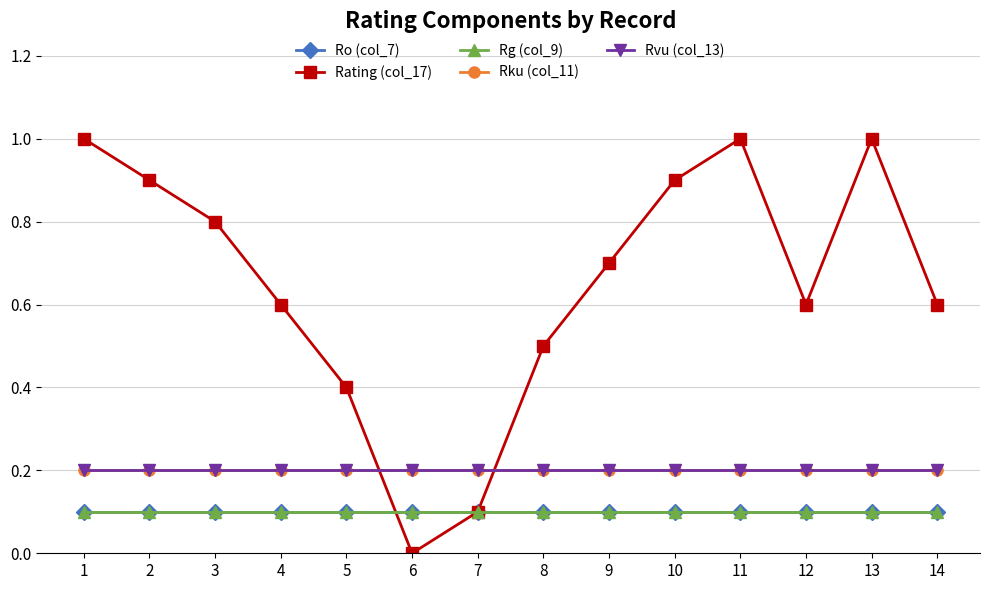

Does the chart have visible grid lines?

Yes